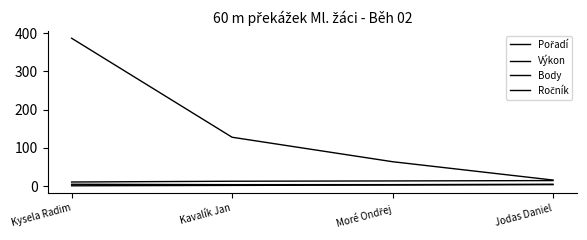

Does the chart have visible grid lines?

No